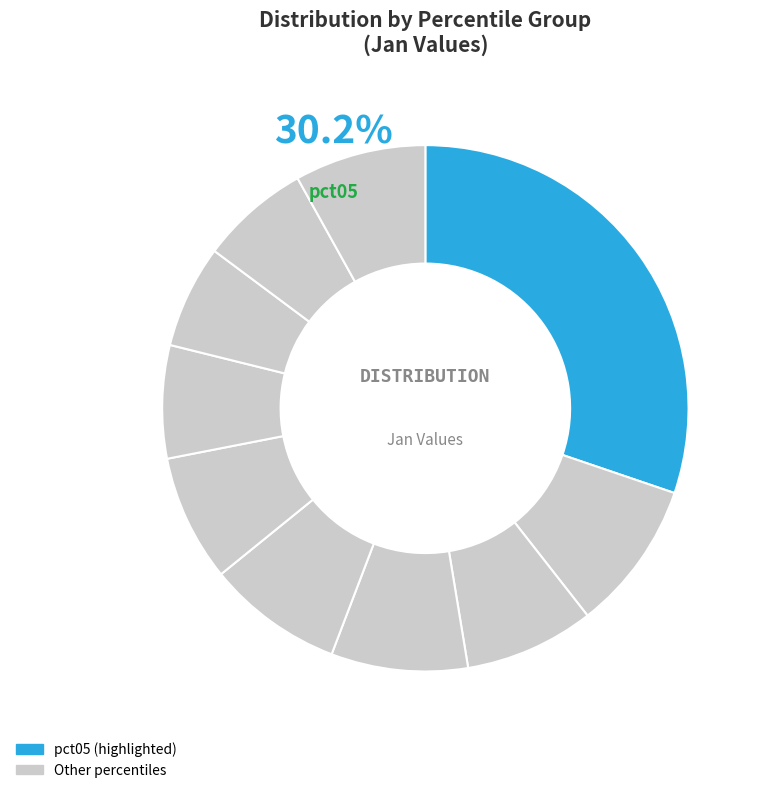

What is the total percentage of pct65 and pct15?

16.2%